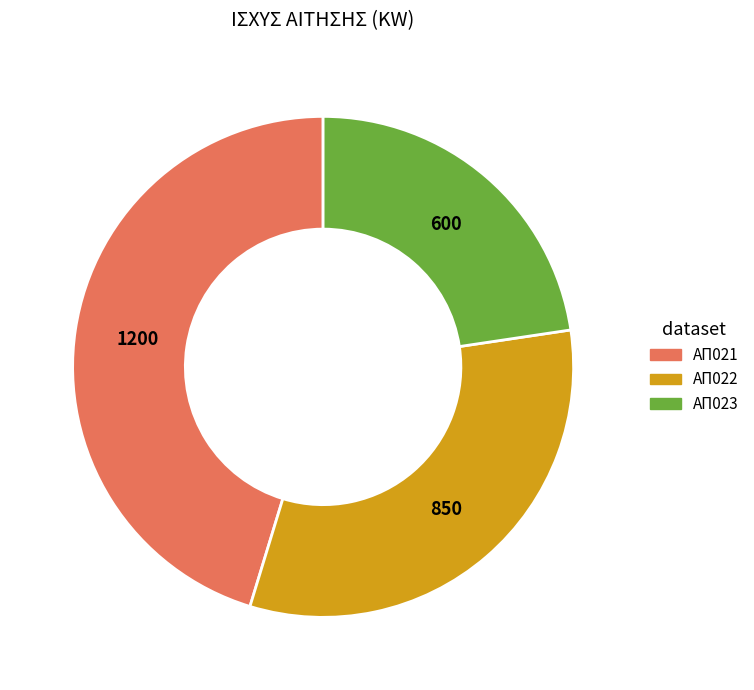

What is the smallest slice in the pie chart?

ΑΠ023